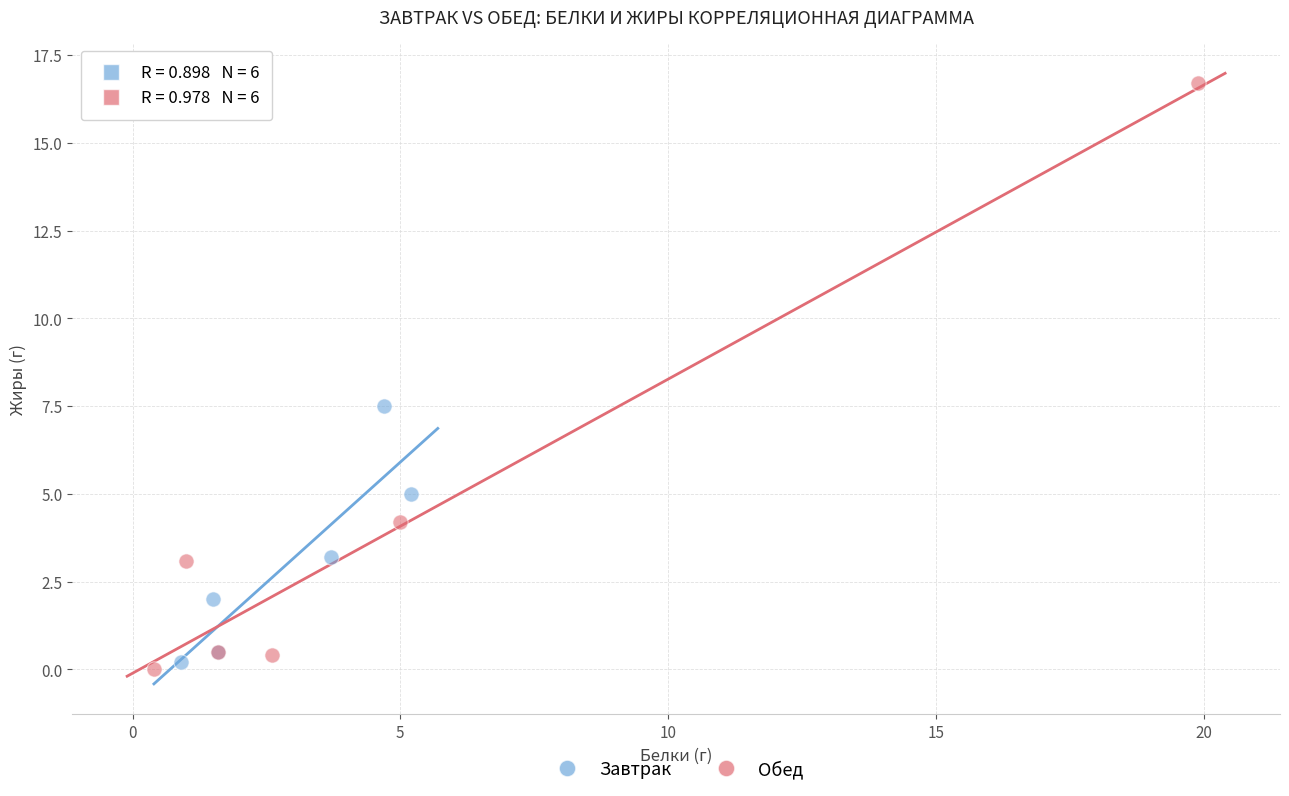

Which series reaches the minimum Y coordinate?

Обед